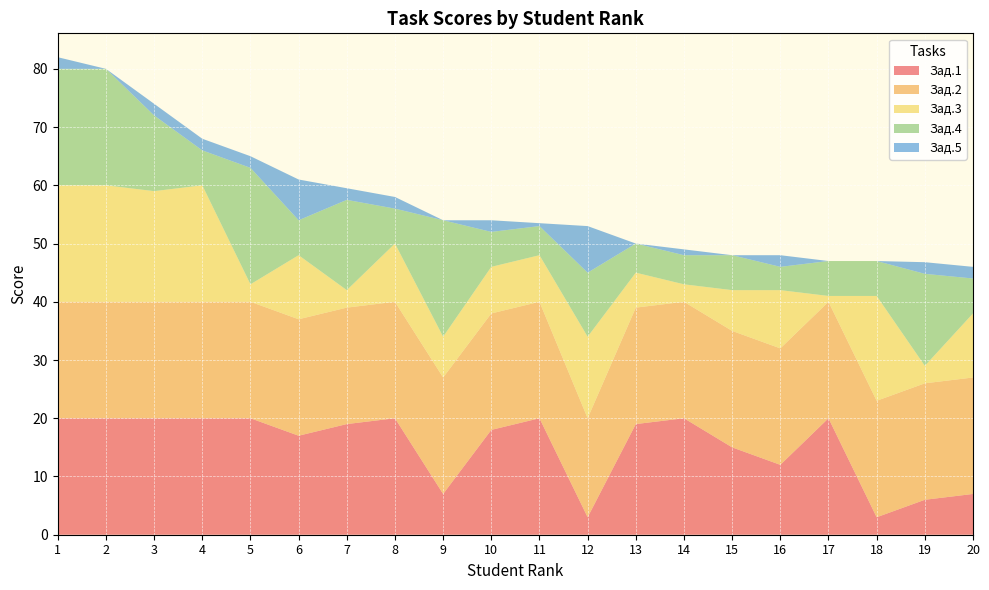

Reading left to right, what are all the values shown in this chart?

Зад.1: 1=20.0	2=20.0	3=20.0	4=20.0	5=20.0	6=17.0	7=19.0	8=20.0	9=7.0	10=18.0	11=20.0	12=3.0	13=19.0	14=20.0	15=15.0	16=12.0	17=20.0	18=3.0	19=6.0	20=7.0
Зад.2: 1=20.0	2=20.0	3=20.0	4=20.0	5=20.0	6=20.0	7=20.0	8=20.0	9=20.0	10=20.0	11=20.0	12=17.0	13=20.0	14=20.0	15=20.0	16=20.0	17=20.0	18=20.0	19=20.0	20=20.0
Зад.3: 1=20.0	2=20.0	3=19.0	4=20.0	5=3.0	6=11.0	7=3.0	8=10.0	9=7.0	10=8.0	11=8.0	12=14.0	13=6.0	14=3.0	15=7.0	16=10.0	17=1.0	18=18.0	19=3.0	20=11.0
Зад.4: 1=20.0	2=20.0	3=13.0	4=6.0	5=20.0	6=6.0	7=15.5	8=6.0	9=20.0	10=6.0	11=5.0	12=11.0	13=5.0	14=5.0	15=6.0	16=4.0	17=6.0	18=6.0	19=15.8	20=6.0
Зад.5: 1=2.0	2=0.0	3=2.0	4=2.0	5=2.0	6=7.0	7=2.0	8=2.0	9=0.0	10=2.0	11=0.5	12=8.0	13=0.0	14=1.0	15=0.0	16=2.0	17=0.0	18=0.0	19=2.0	20=2.0